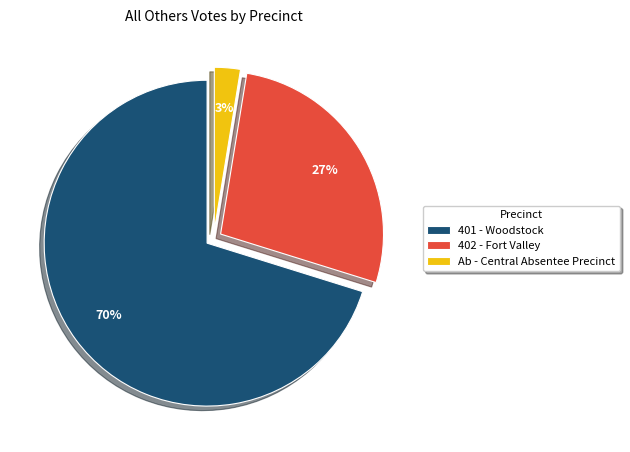

To the nearest percent, what portion does 401 - Woodstock represent?

70%